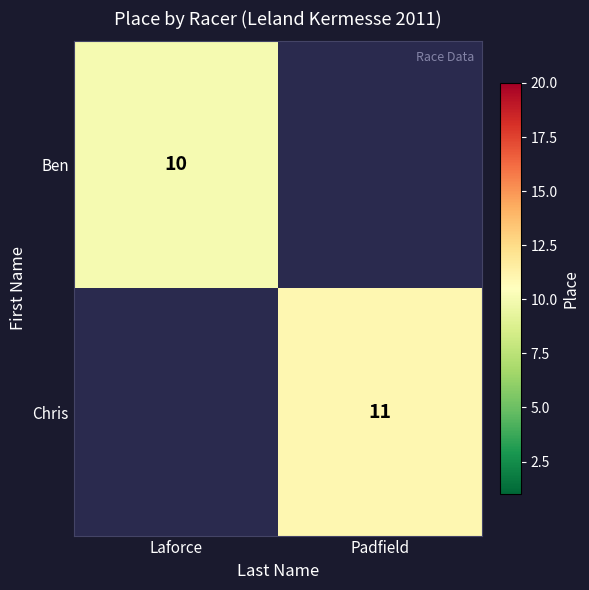

True or false: Chris has a value of 11 at Padfield.

True